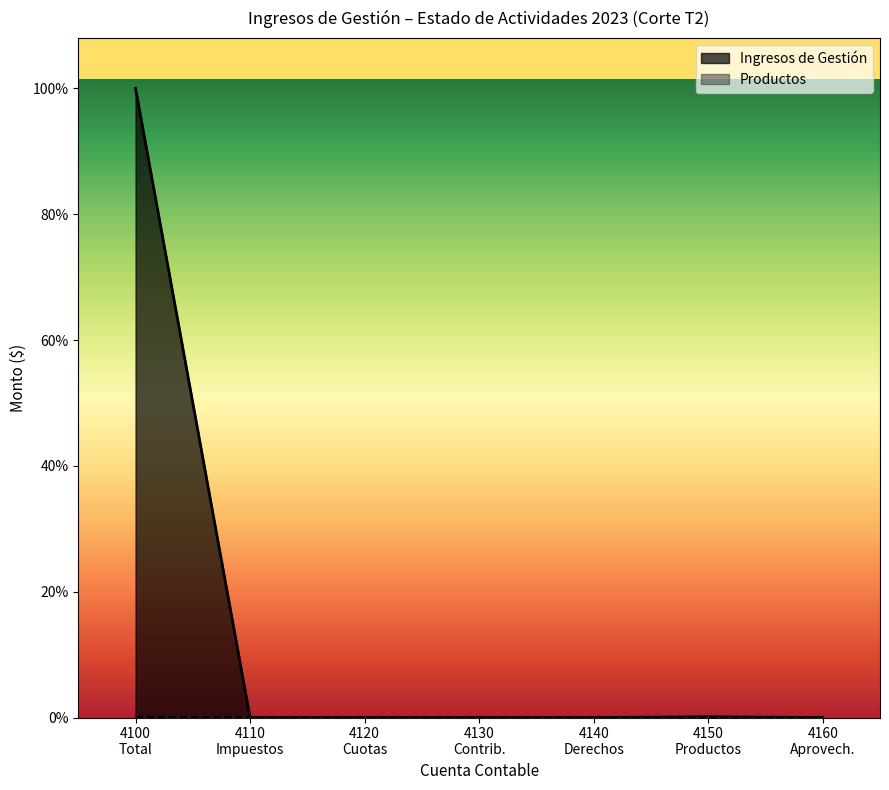

Which series has the largest total across all categories?

Ingresos de Gestión